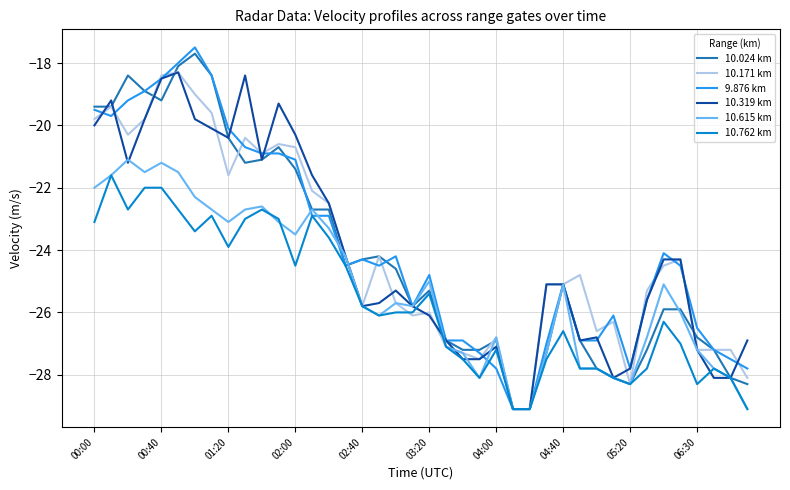

Which series has the widest spread of values?

9.876 km